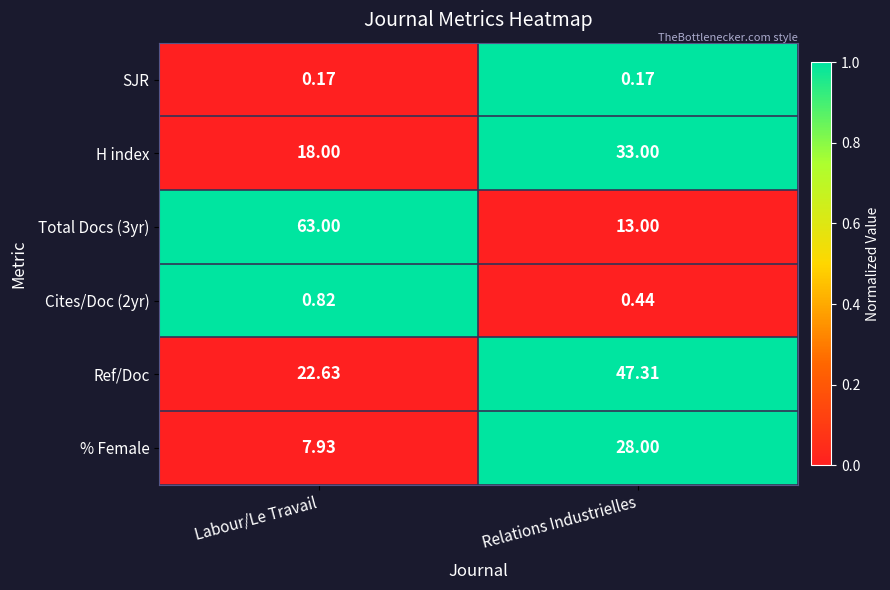

At which category is the sum across all series the highest?

Relations Industrielles